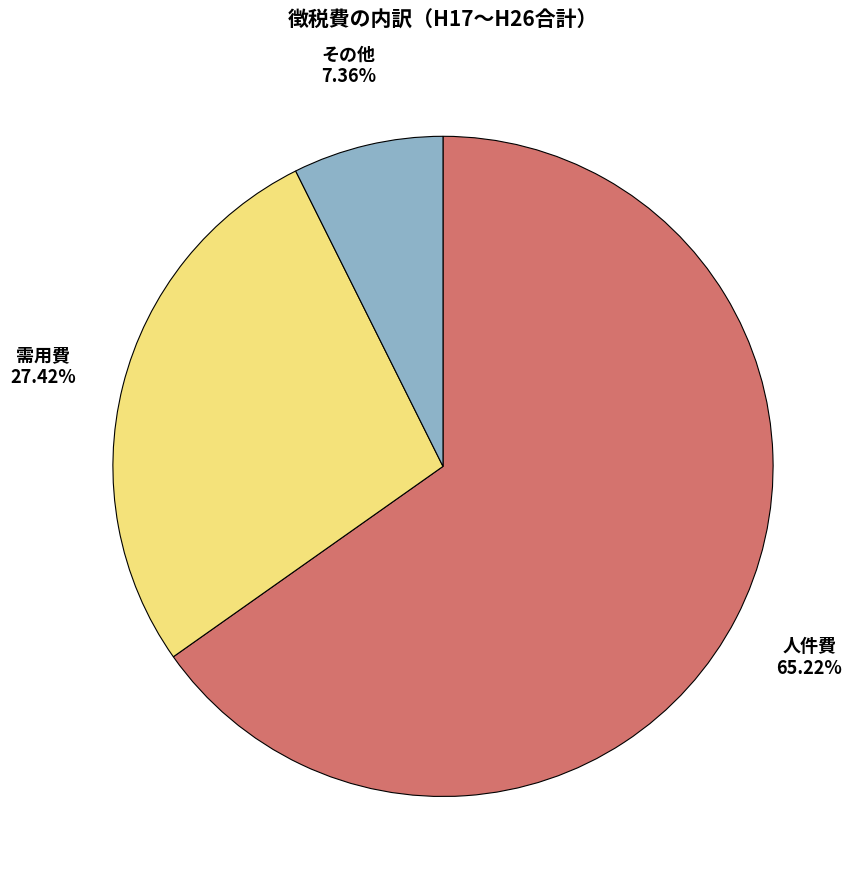

Combined, do その他 and 需用費 account for over 50%?

No